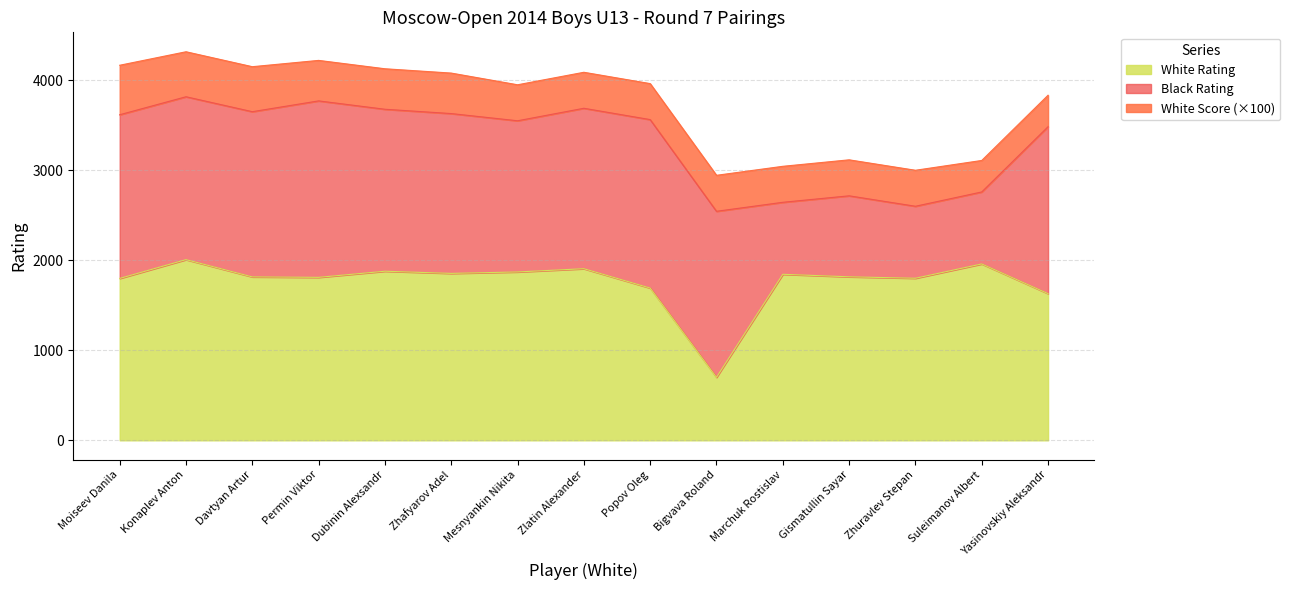

At how many categories does at least one series exceed 91?

15